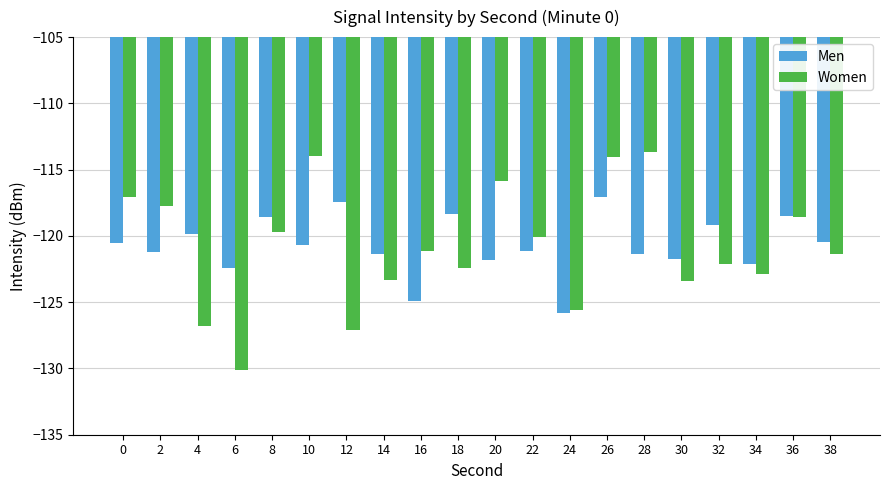

What is the value of the Men bar at the 3rd from the left?

-119.8